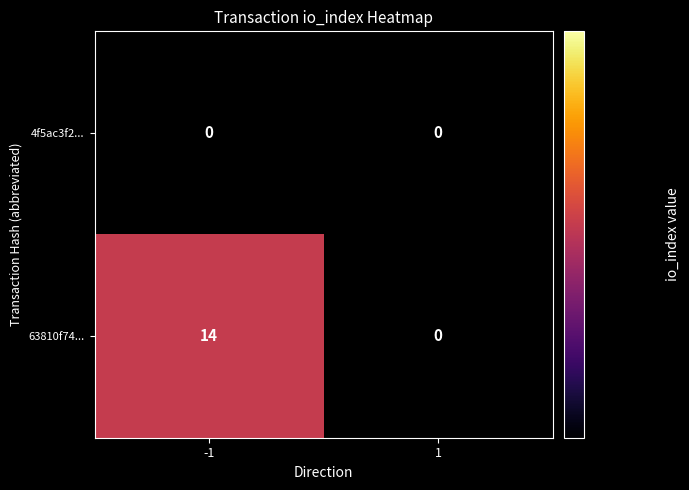

Which series has the largest range (max minus min)?

63810f74...